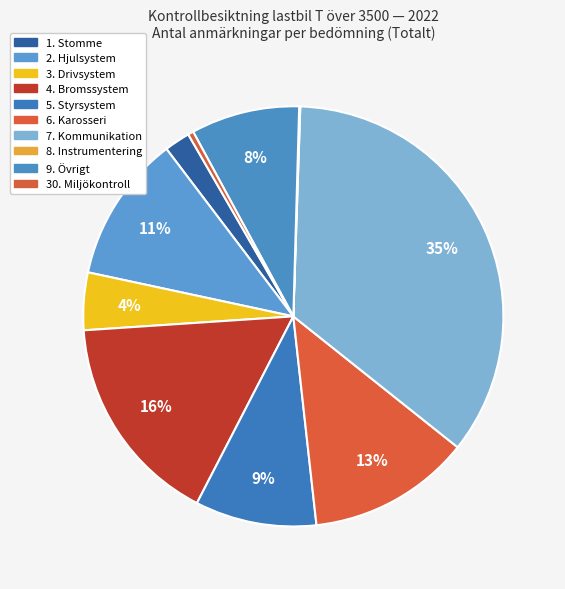

To the nearest percent, what percentage of the pie is 2. Hjulsystem?

11%